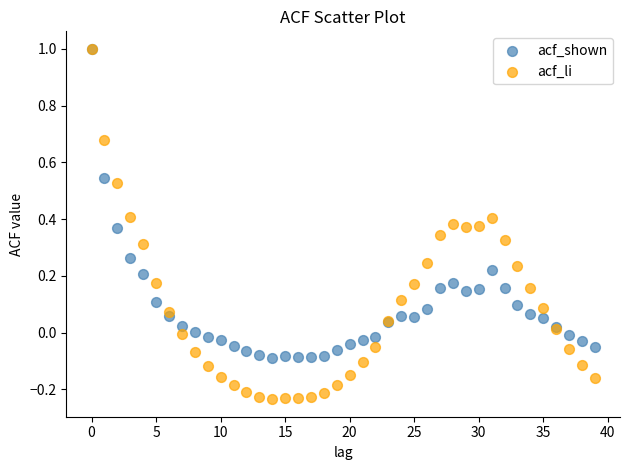

What are all the series names shown in the legend?

acf_shown, acf_li